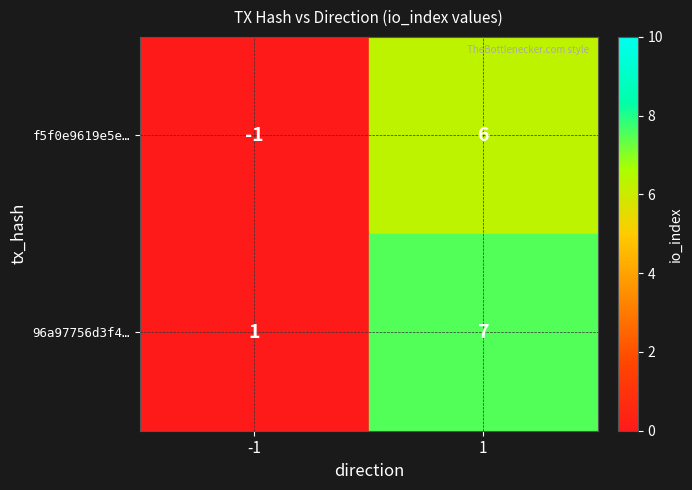

Read the f5f0e9619e5e… value at 1.

6